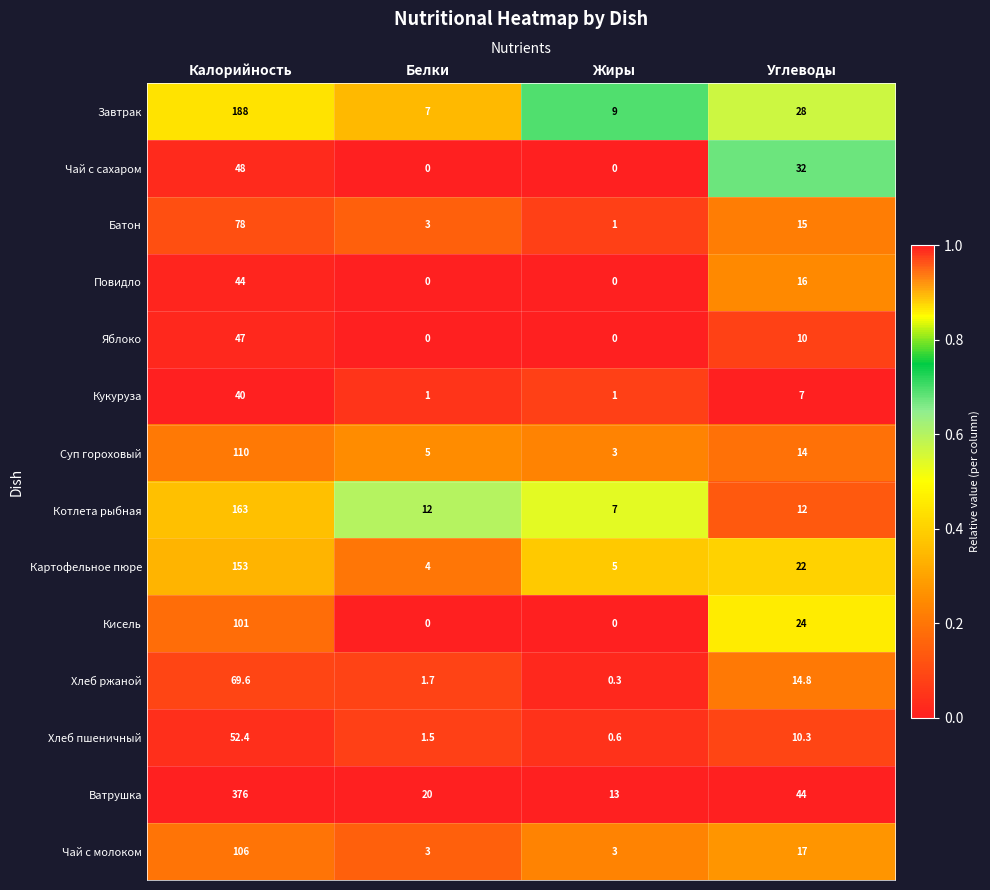

Which series has the largest total across all categories?

Ватрушка